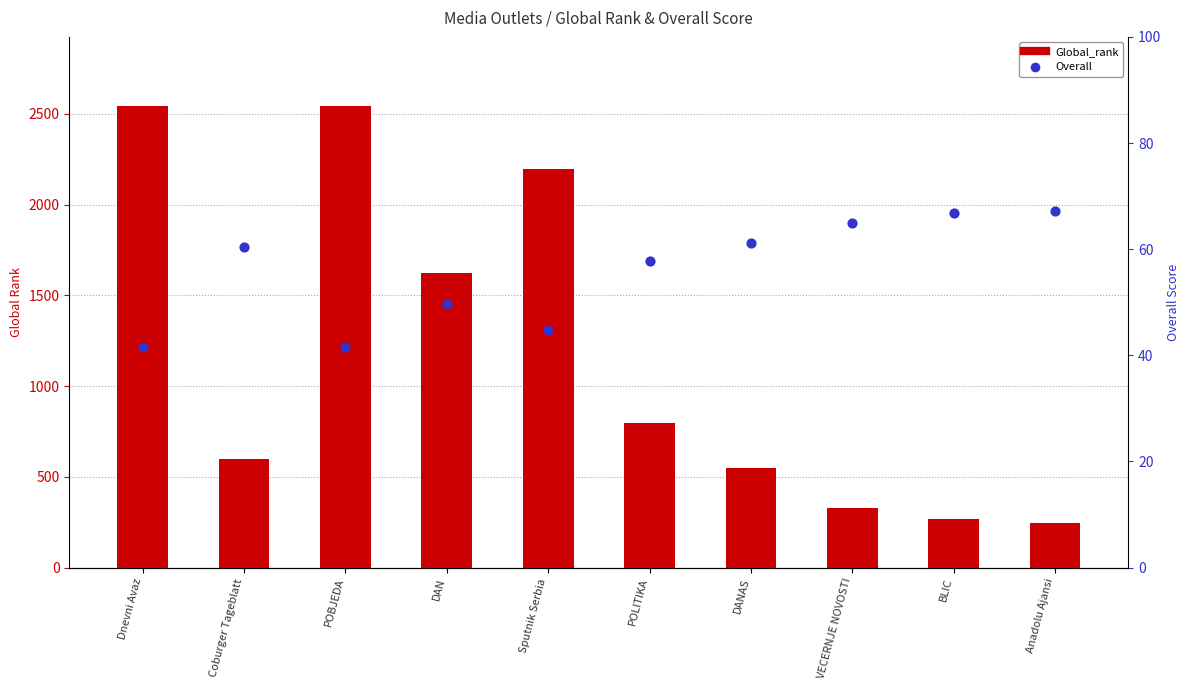

At how many categories does at least one series exceed 1361?

4